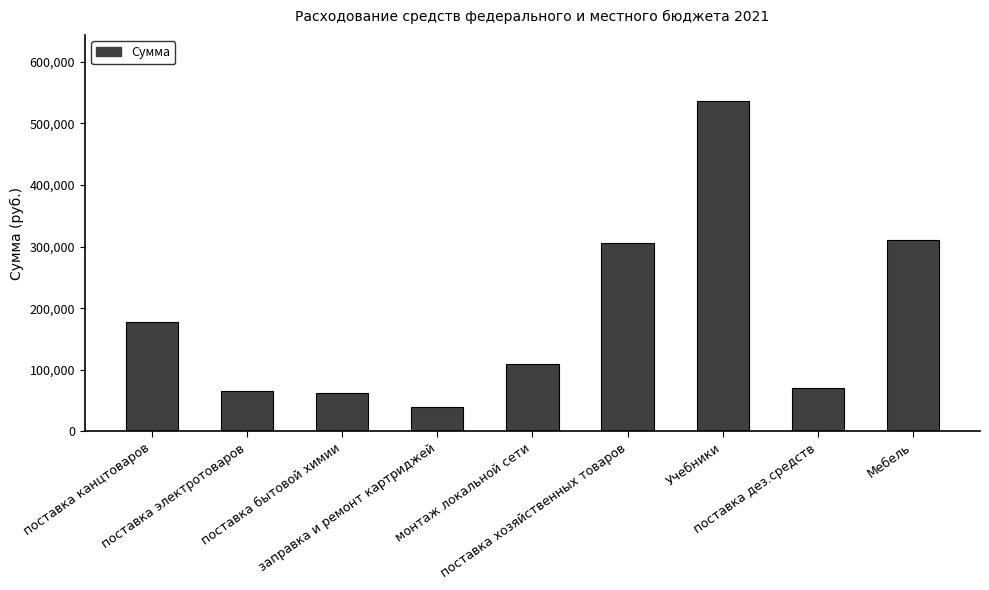

What is the greatest value displayed?

536320.9